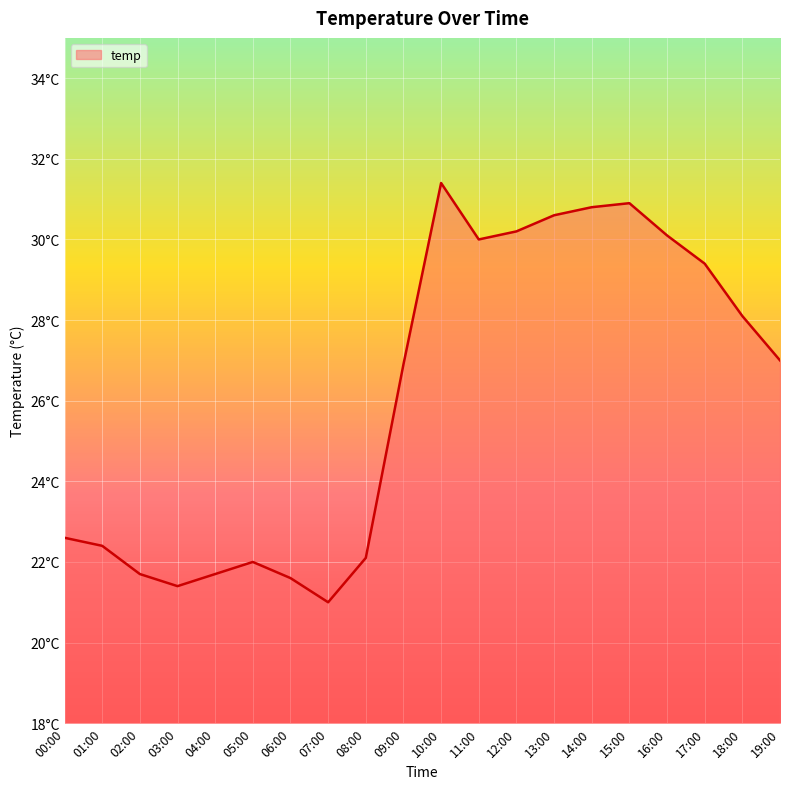

Is it true that the value at 02:00 is 11.7?

False